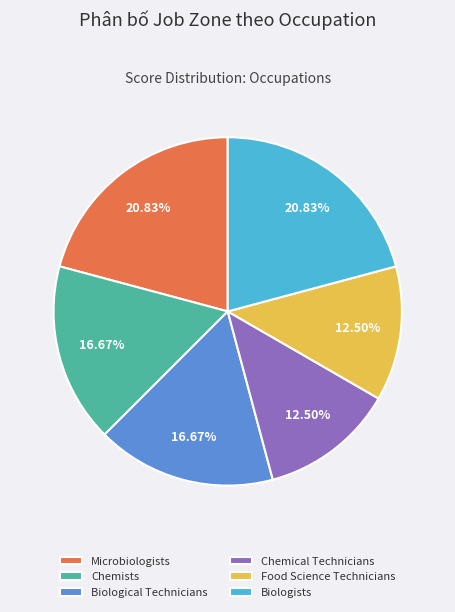

Is there any slice that represents more than half of the pie?

No